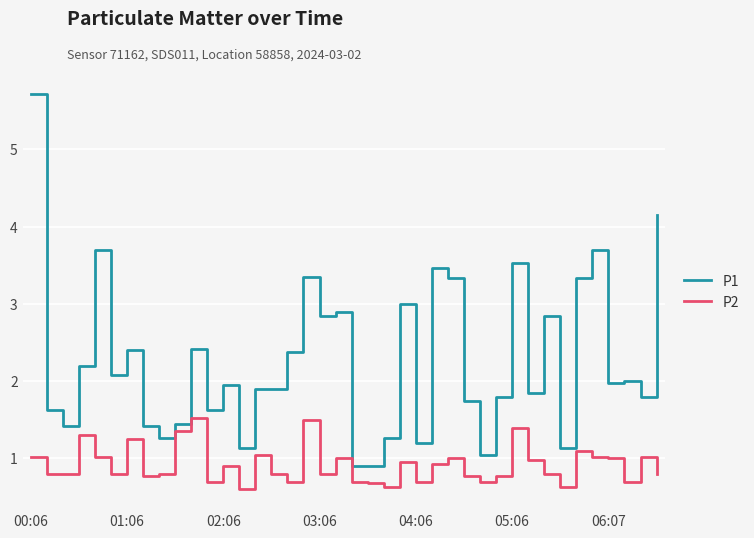

What is the lowest value of the P1 series?

0.9